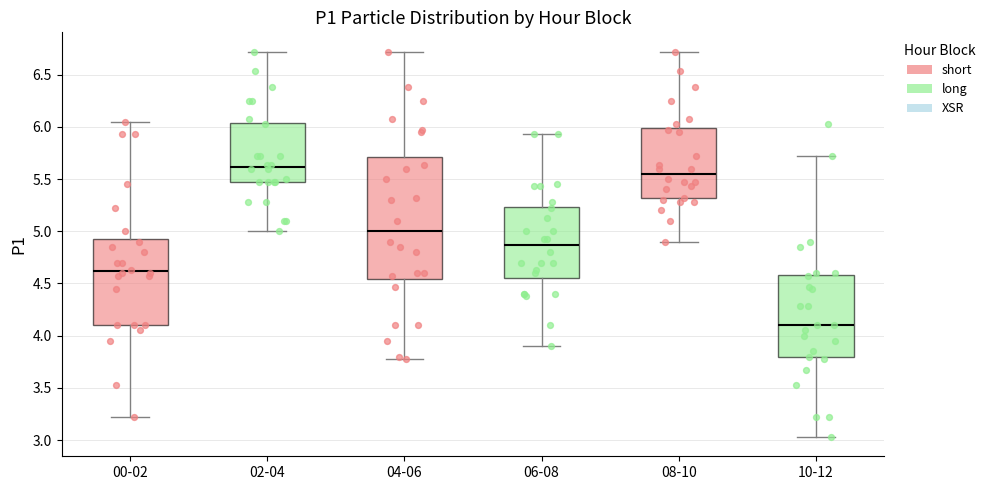

Which box is the tallest, from its lower edge to its upper edge?

04-06